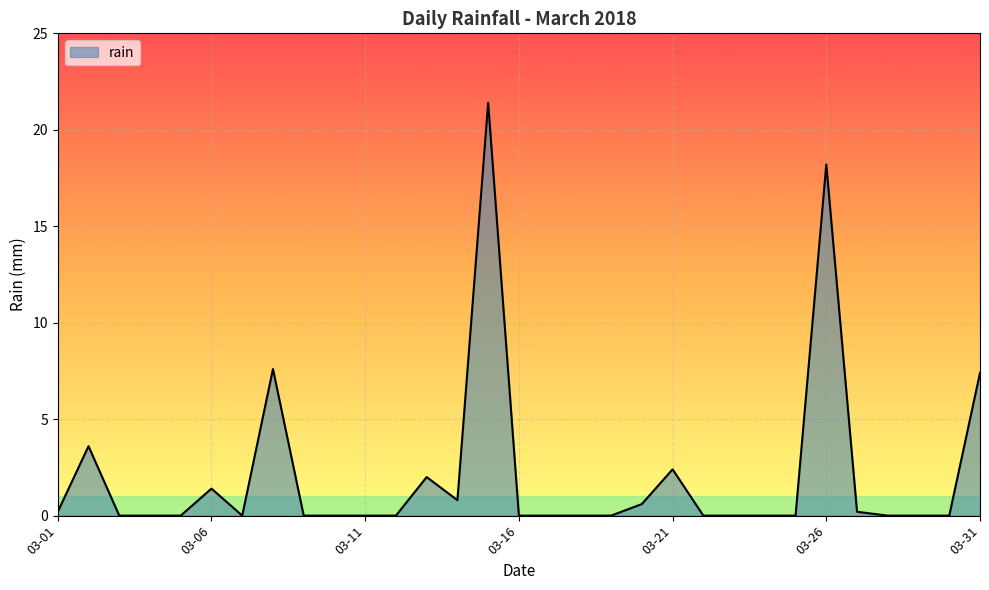

What is the maximum value shown in the chart?

21.4